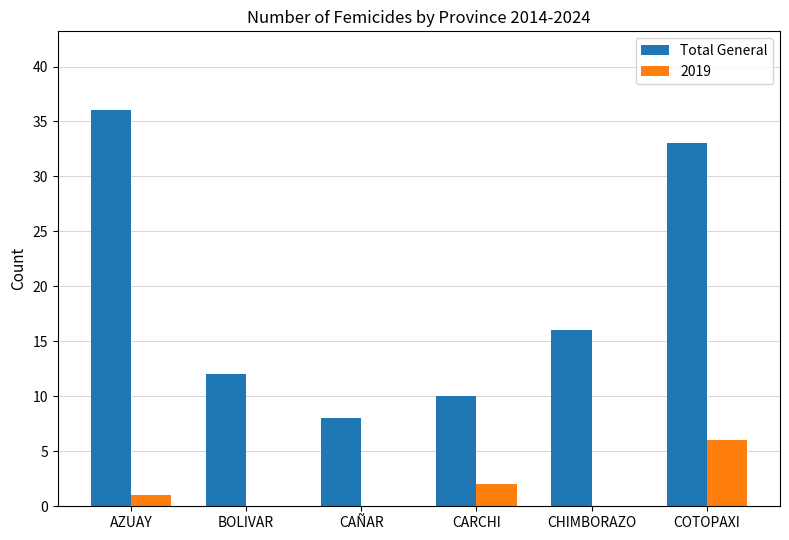

Which label corresponds to the largest value in the chart?

AZUAY